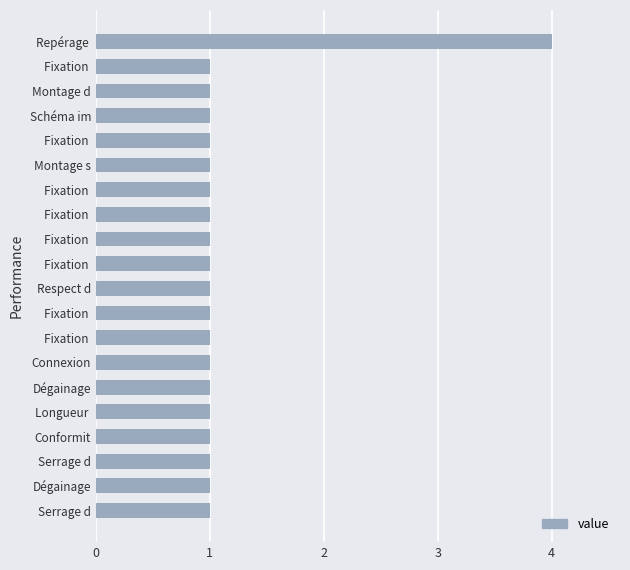

What is the difference between the maximum and minimum values?

3